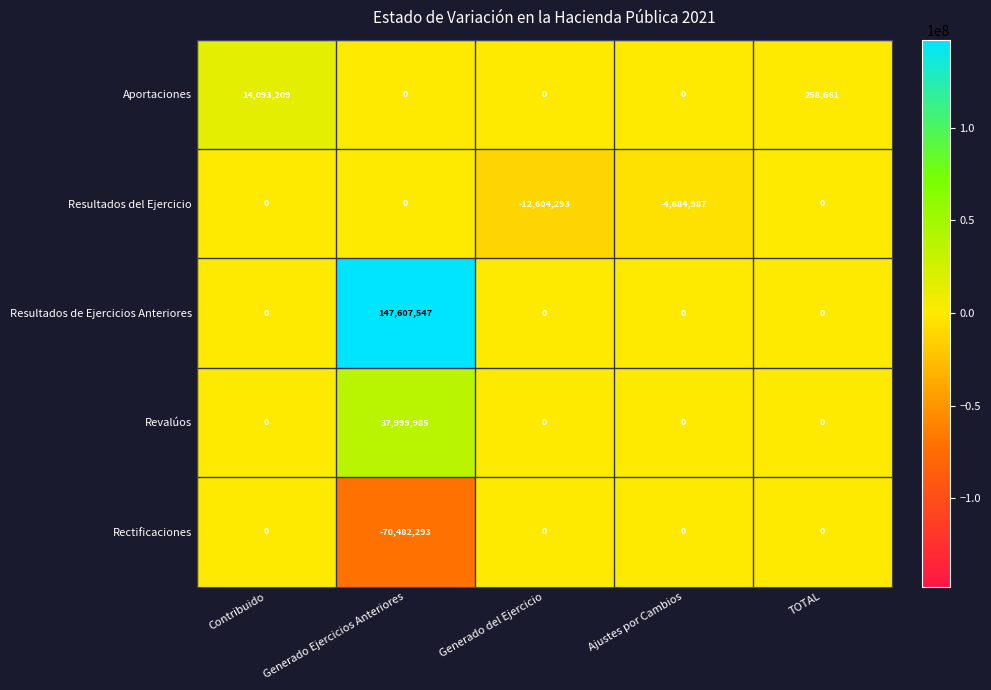

The value of Rectificaciones at Generado Ejercicios Anteriores is -70482293. True or false?

True